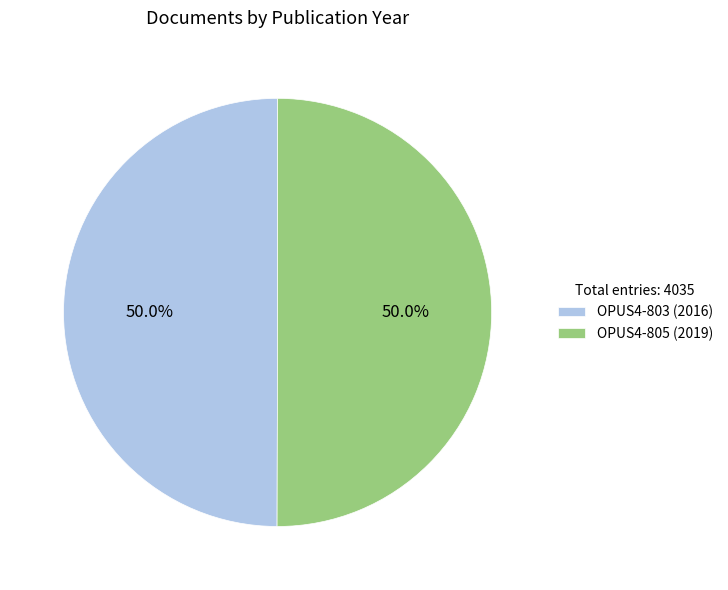

What is the ratio of the value at OPUS4-805 (2019) to the value at OPUS4-803 (2016)?

1.0